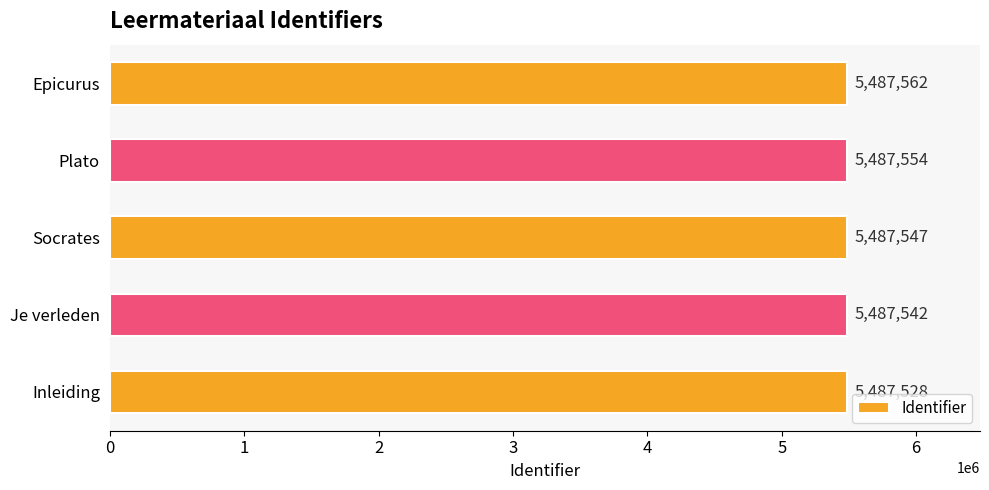

Rank the categories by value from lowest to highest.

Inleiding, Je verleden, Socrates, Plato, Epicurus